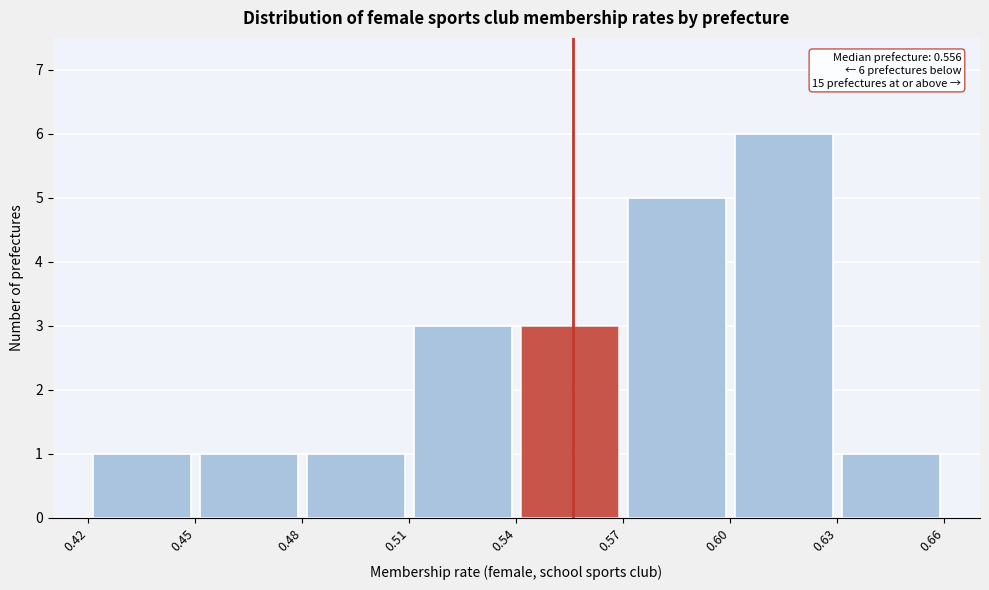

Which range on the x-axis has the tallest bar?

0.60 to 0.63